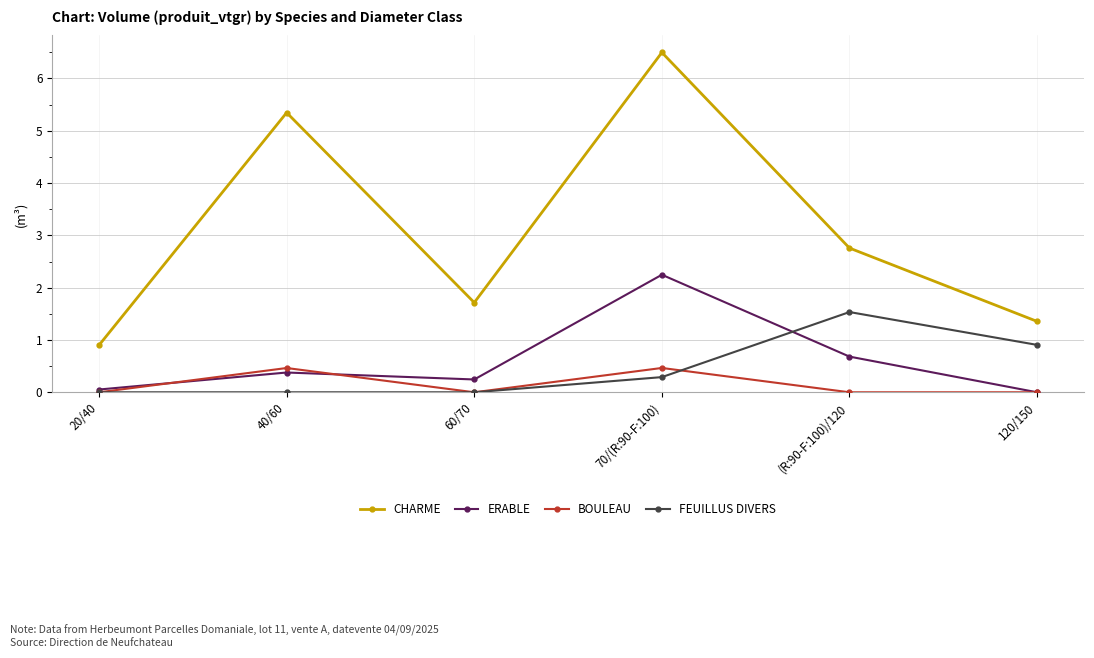

Rank the series by their maximum value, from lowest to highest.

BOULEAU, FEUILLUS DIVERS, ERABLE, CHARME